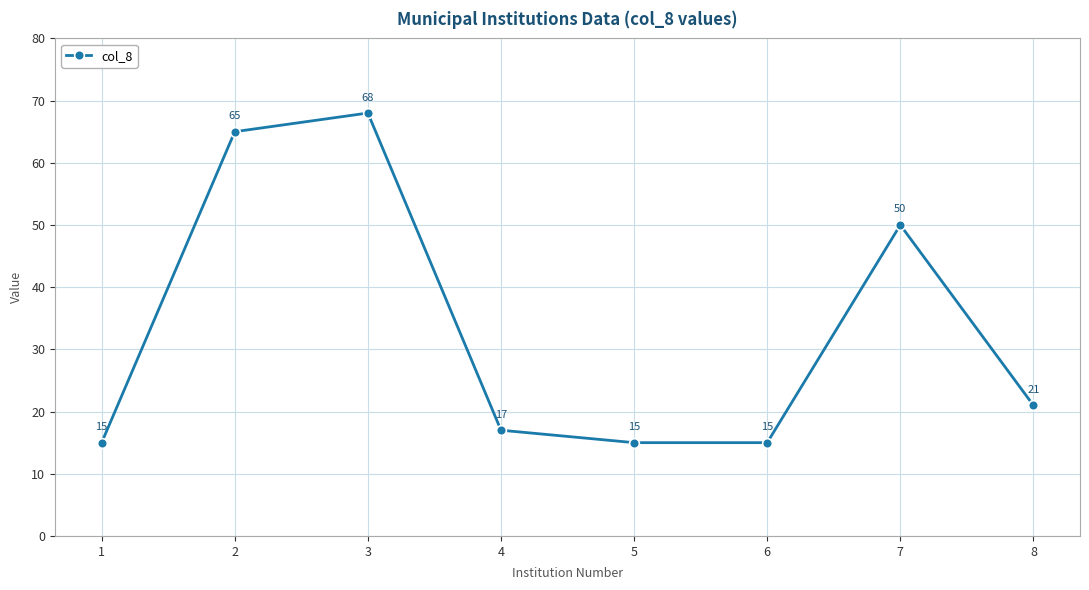

True or false: the data shows 65 at 2.

True